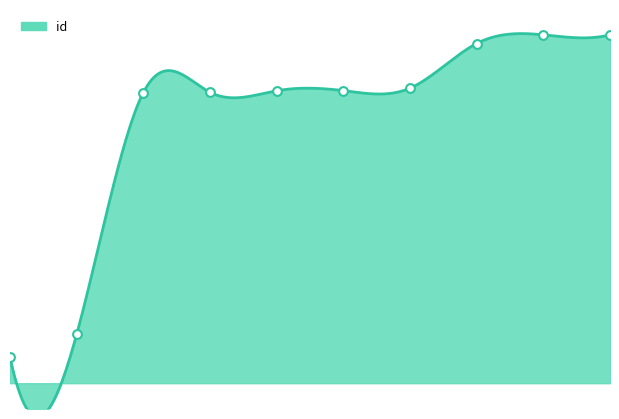

Between 5 and 3, which is larger?

5